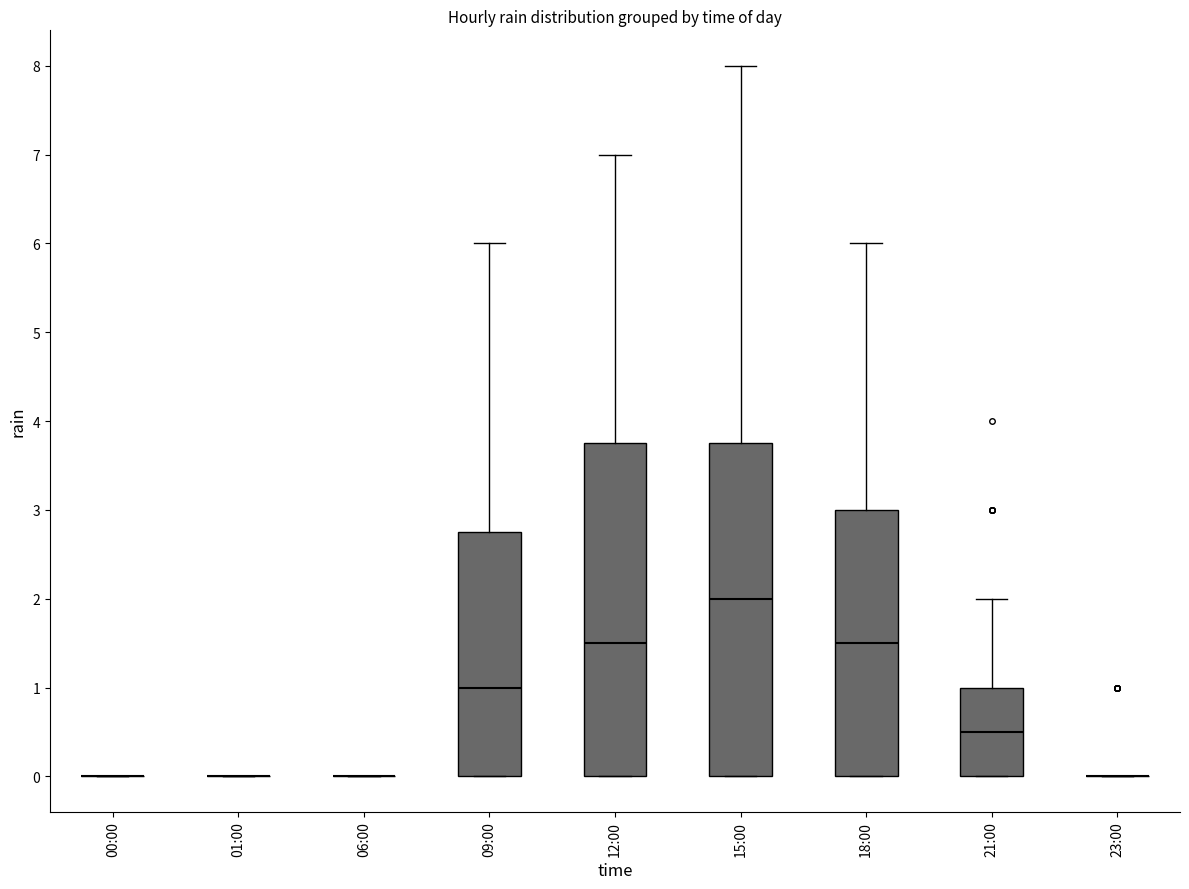

Reading left to right, transcribe this box plot: for each box, give where its median line is, the range the box spans, and where its two whiskers end, as read against the y-axis. The values are not printed on the chart, so give them approximately, as read against the axis.

00:00: box collapsed to a line at 0.0, whiskers 0.0 to 0.0
01:00: box collapsed to a line at 0.0, whiskers 0.0 to 0.0
06:00: box collapsed to a line at 0.0, whiskers 0.0 to 0.0
09:00: median 1.0, box 0.0 to 2.8, whiskers 0.0 to 6.0
12:00: median 1.5, box 0.0 to 3.8, whiskers 0.0 to 7.0
15:00: median 2.0, box 0.0 to 3.8, whiskers 0.0 to 8.0
18:00: median 1.5, box 0.0 to 3.0, whiskers 0.0 to 6.0
21:00: median 0.5, box 0.0 to 1.0, whiskers 0.0 to 2.0
23:00: box collapsed to a line at 0.0, whiskers 0.0 to 0.0